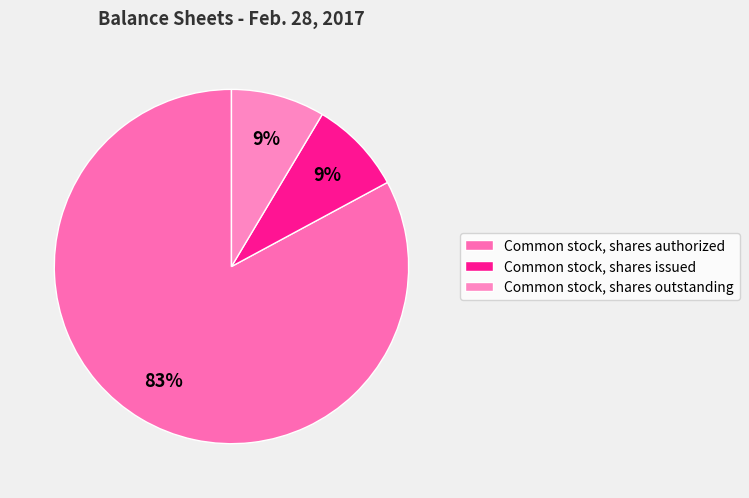

What portion of the pie excludes Common stock, shares authorized?

17.1%